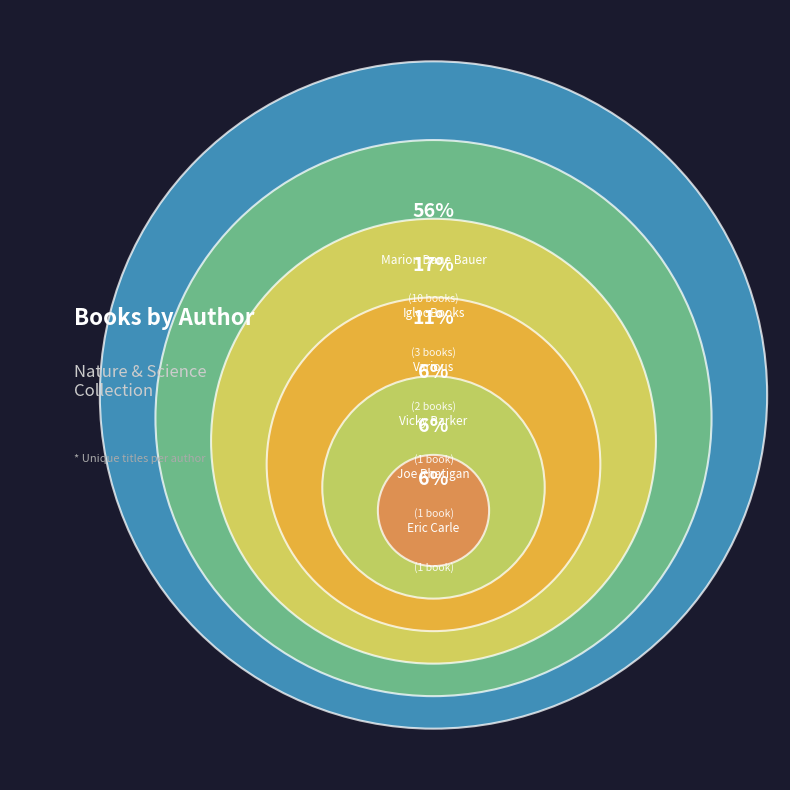

The Joe Rhatigan slice represents 6% of the pie. True or false?

True